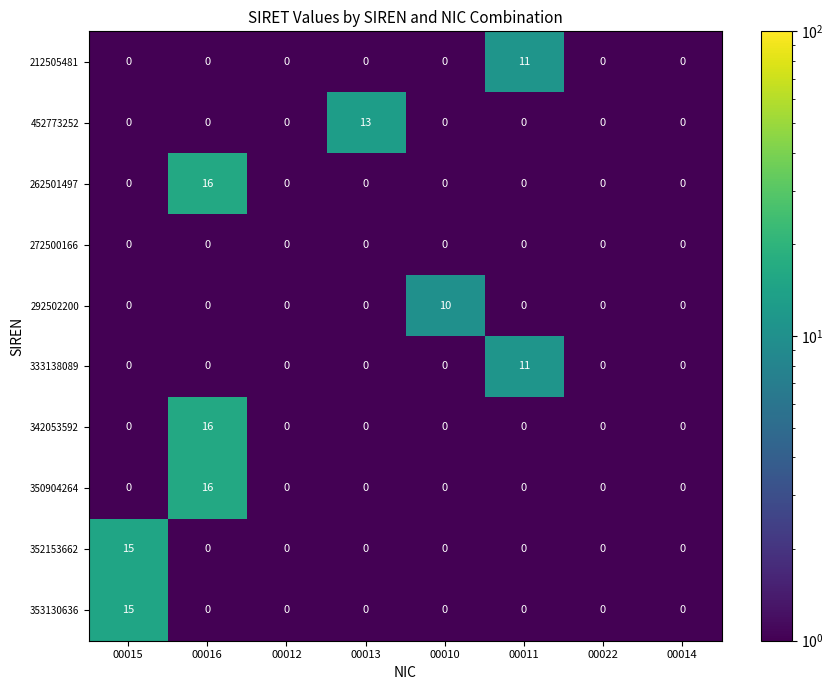

What is the spread (max minus min) of values at 00011?

11